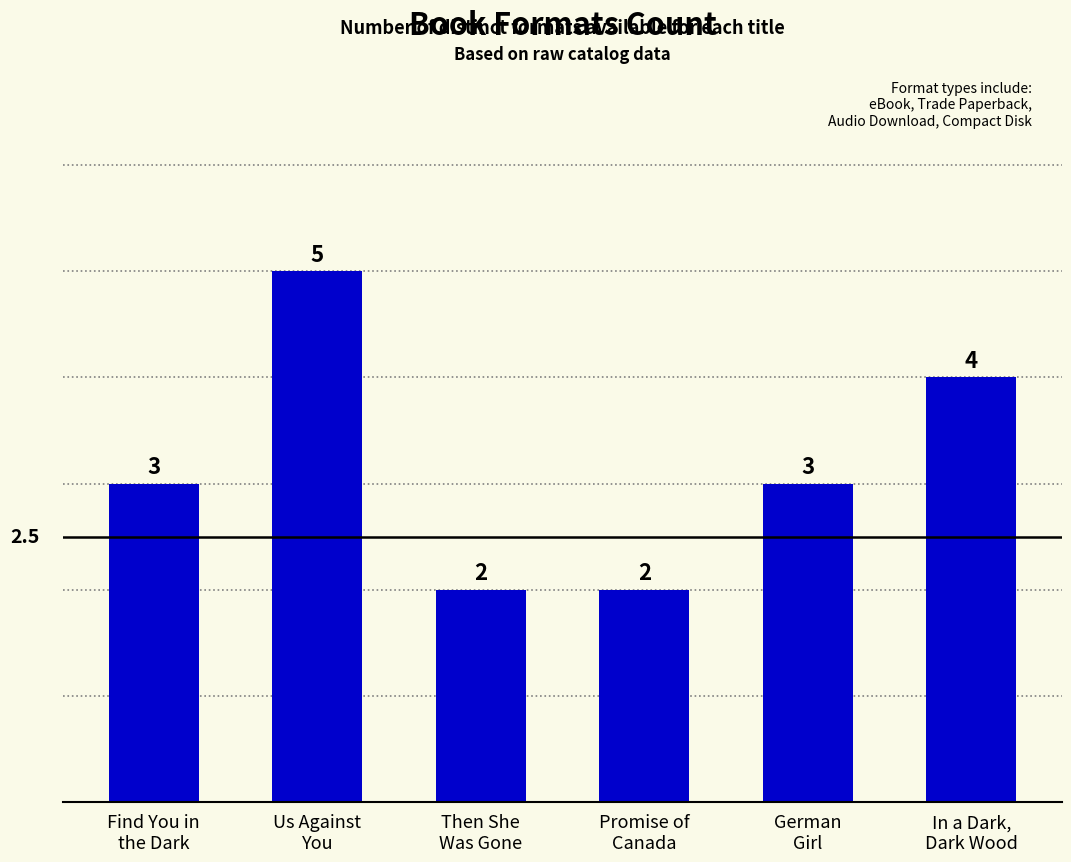

What is the average value?

3